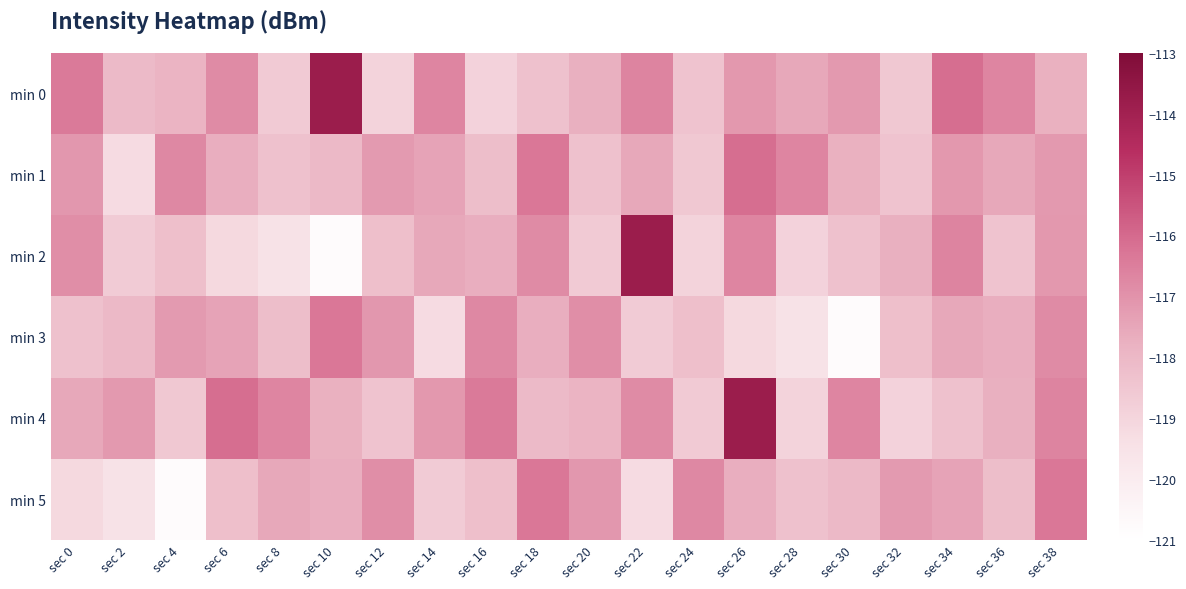

Reading right to left, list all the values displayed in this chart.

min 0: sec 38=-117.8	sec 36=-116.7	sec 34=-116.1	sec 32=-118.5	sec 30=-117.2	sec 28=-117.5	sec 26=-117.1	sec 24=-118.4	sec 22=-116.6	sec 20=-117.7	sec 18=-118.3	sec 16=-118.9	sec 14=-116.7	sec 12=-119.0	sec 10=-113.8	sec 8=-118.6	sec 6=-116.8	sec 4=-117.9	sec 2=-118.1	sec 0=-116.4
min 1: sec 38=-117.2	sec 36=-117.5	sec 34=-117.1	sec 32=-118.4	sec 30=-117.8	sec 28=-116.7	sec 26=-116.1	sec 24=-118.5	sec 22=-117.5	sec 20=-118.3	sec 18=-116.3	sec 16=-118.2	sec 14=-117.4	sec 12=-117.2	sec 10=-118.0	sec 8=-118.3	sec 6=-117.7	sec 4=-116.7	sec 2=-119.2	sec 0=-117.1
min 2: sec 38=-117.1	sec 36=-118.4	sec 34=-116.6	sec 32=-117.7	sec 30=-118.3	sec 28=-118.9	sec 26=-116.7	sec 24=-119.0	sec 22=-113.8	sec 20=-118.6	sec 18=-116.8	sec 16=-117.7	sec 14=-117.5	sec 12=-118.2	sec 10=-120.8	sec 8=-119.5	sec 6=-119.2	sec 4=-118.2	sec 2=-118.7	sec 0=-116.9
min 3: sec 38=-116.8	sec 36=-117.7	sec 34=-117.5	sec 32=-118.2	sec 30=-120.8	sec 28=-119.5	sec 26=-119.2	sec 24=-118.2	sec 22=-118.7	sec 20=-116.9	sec 18=-117.7	sec 16=-116.7	sec 14=-119.2	sec 12=-117.1	sec 10=-116.3	sec 8=-118.2	sec 6=-117.4	sec 4=-117.2	sec 2=-118.0	sec 0=-118.3
min 4: sec 38=-116.6	sec 36=-117.7	sec 34=-118.3	sec 32=-118.9	sec 30=-116.7	sec 28=-119.0	sec 26=-113.8	sec 24=-118.6	sec 22=-116.8	sec 20=-117.9	sec 18=-118.1	sec 16=-116.4	sec 14=-117.1	sec 12=-118.4	sec 10=-117.8	sec 8=-116.7	sec 6=-116.1	sec 4=-118.5	sec 2=-117.2	sec 0=-117.5
min 5: sec 38=-116.3	sec 36=-118.2	sec 34=-117.4	sec 32=-117.2	sec 30=-118.0	sec 28=-118.3	sec 26=-117.7	sec 24=-116.7	sec 22=-119.2	sec 20=-117.1	sec 18=-116.3	sec 16=-118.2	sec 14=-118.7	sec 12=-116.9	sec 10=-117.7	sec 8=-117.5	sec 6=-118.2	sec 4=-120.8	sec 2=-119.5	sec 0=-119.2